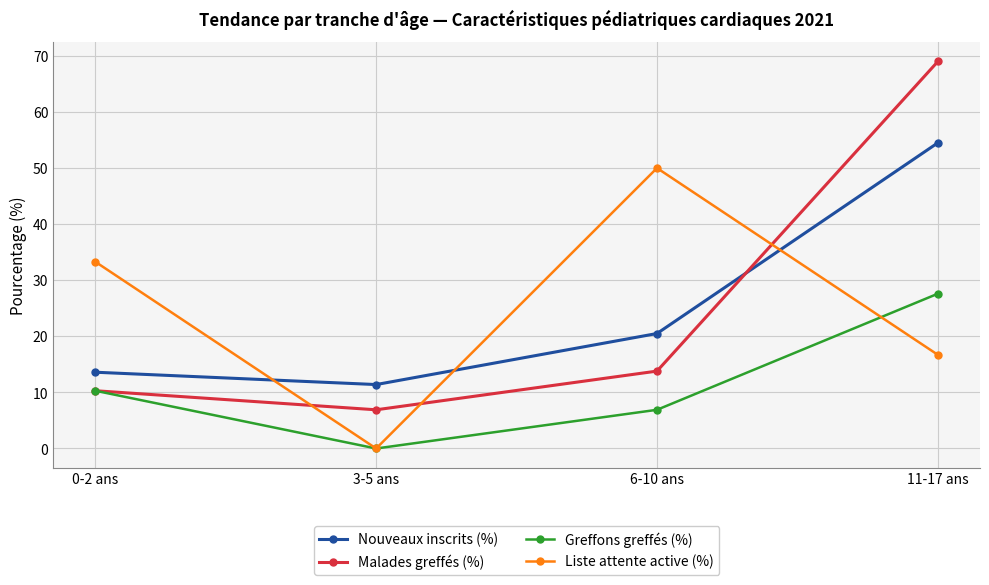

What is the label of the 4th point from the left?

11-17 ans